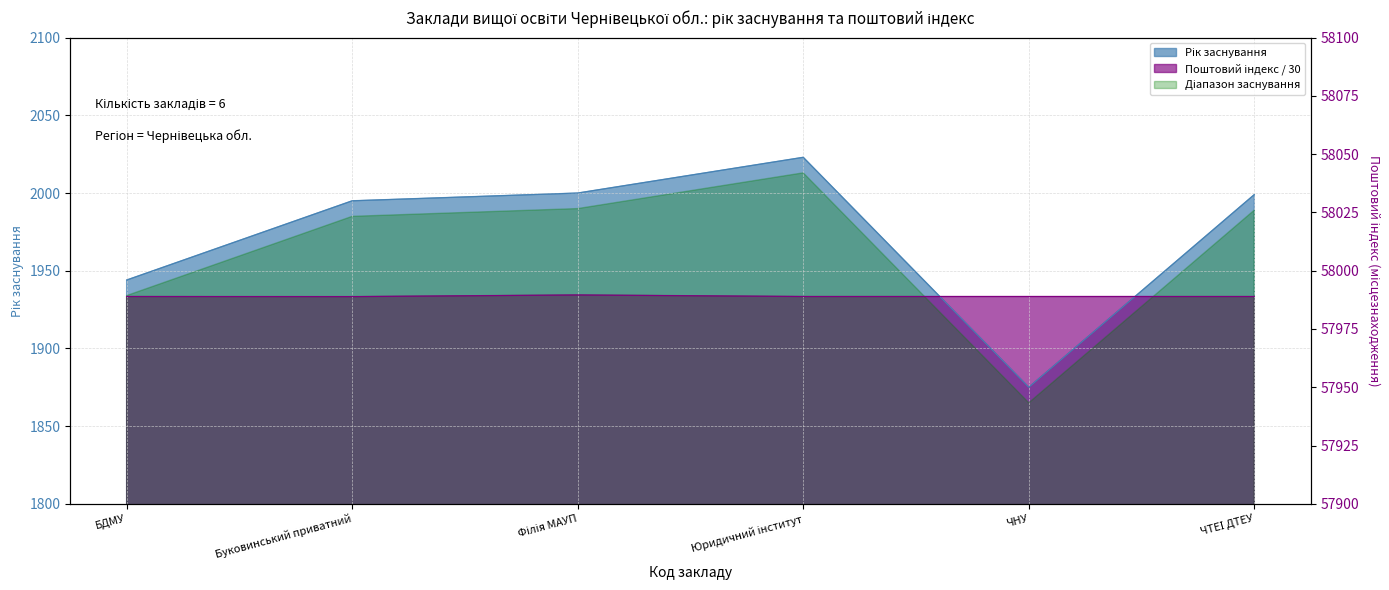

Reading left to right, transcribe all the data shown in this chart.

Рік заснування: 1944.0	1995.0	2000.0	2023.0	1875.0	1999.0
Поштовий індекс (місцезнаходження): 1933.4	1933.3	1934.4	1933.4	1933.4	1933.4